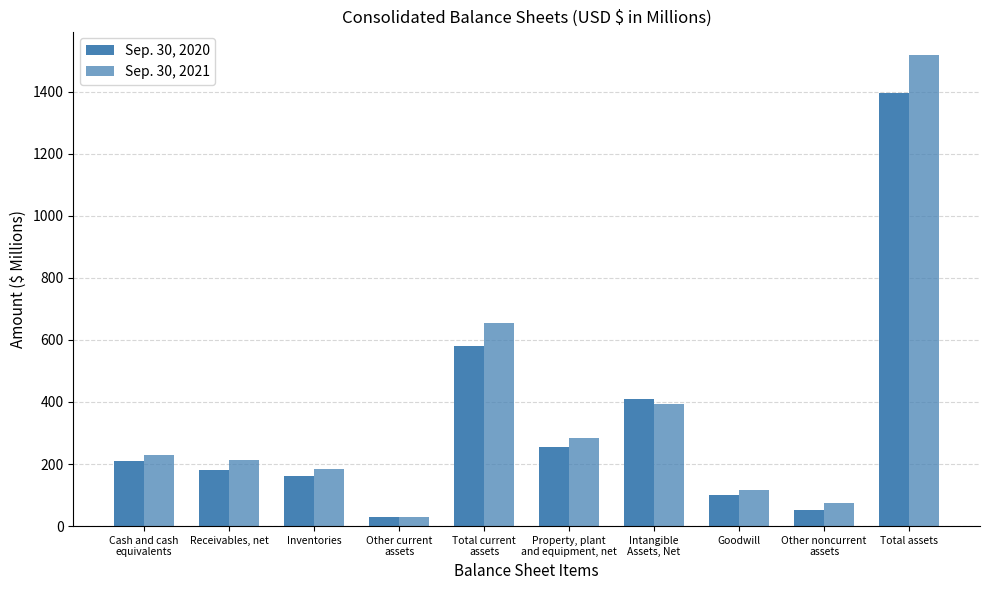

Count the number of data series in this chart.

2